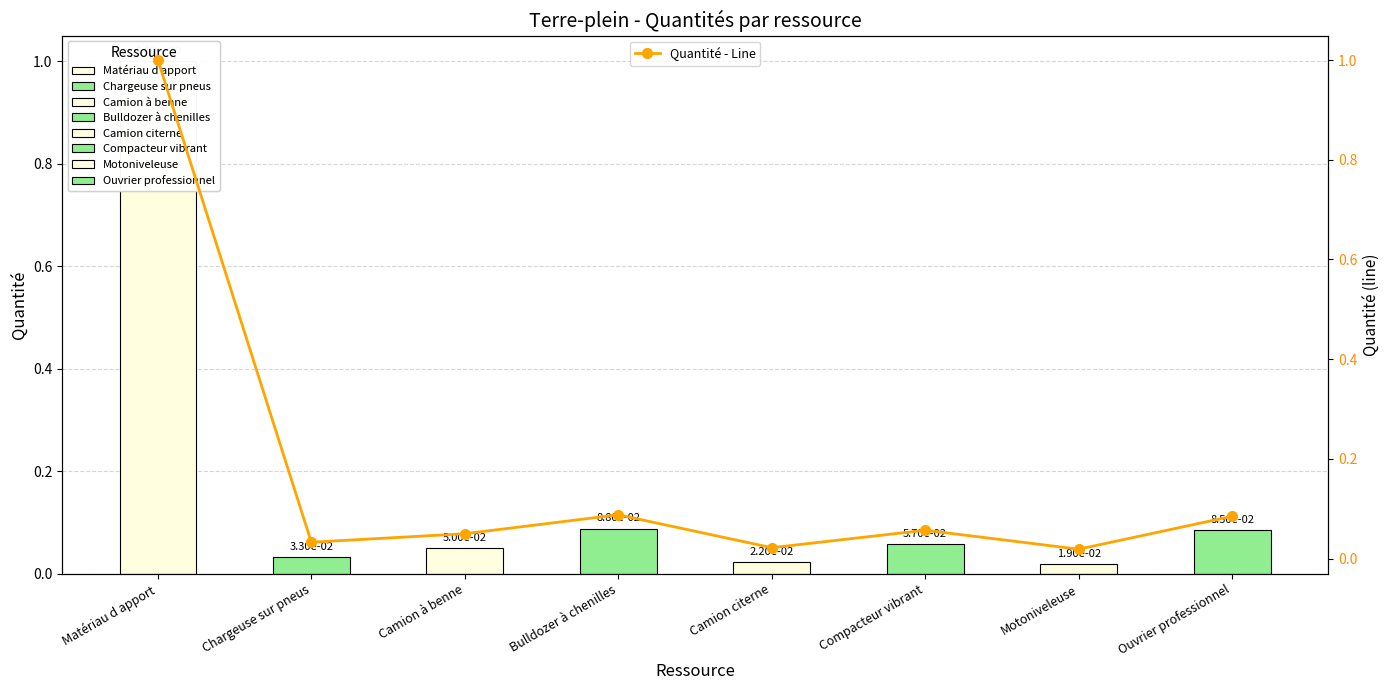

What is the sum of the values at Ouvrier professionnel and Bulldozer à chenilles?

0.2